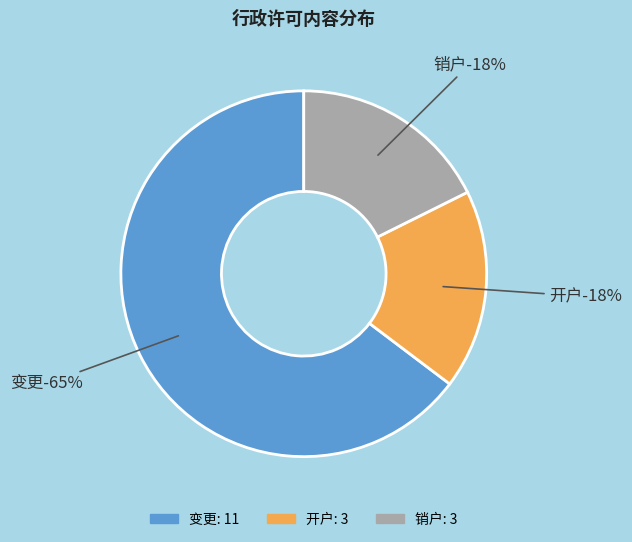

Which has a higher value, 销户 or 开户?

销户